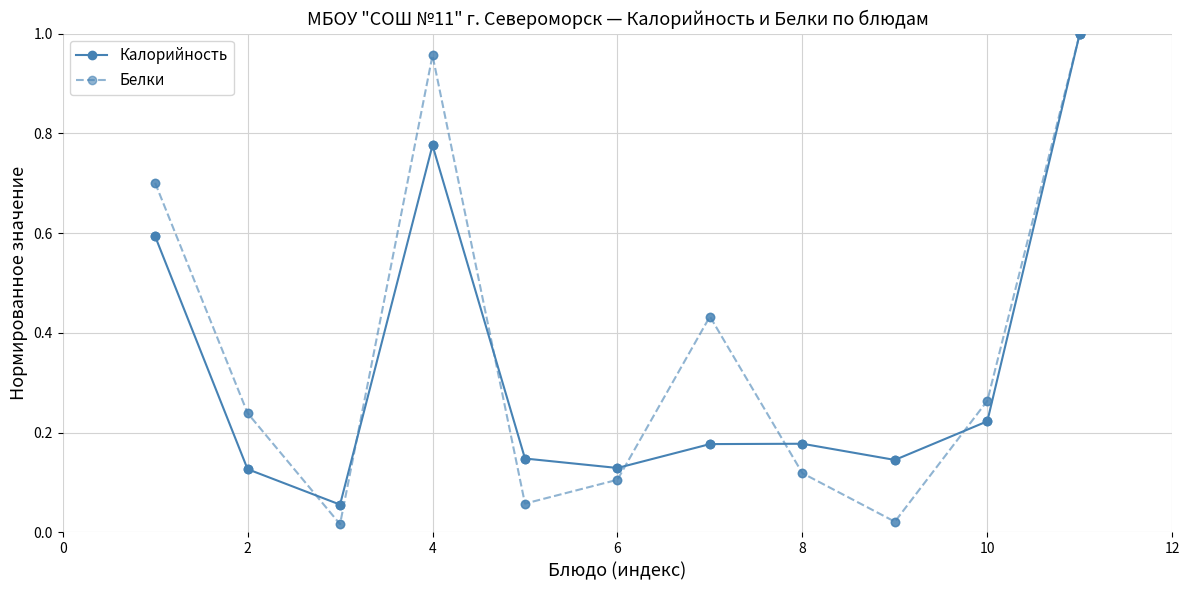

At how many categories does at least one series exceed 0?

11